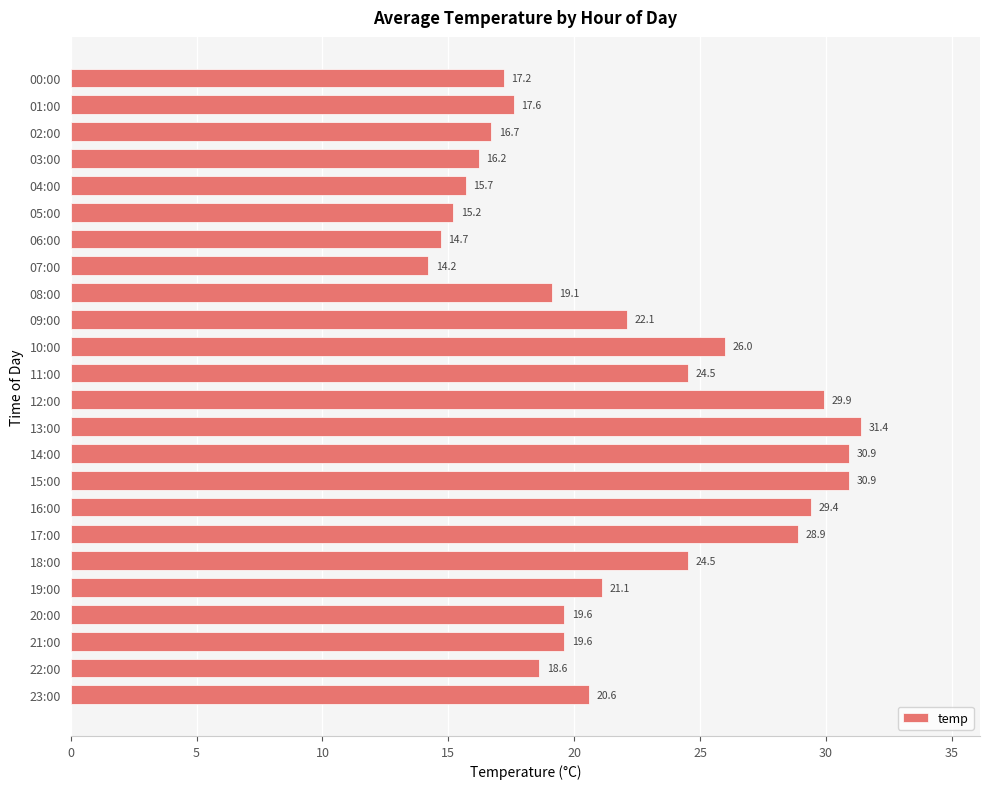

What is the average value?

21.9